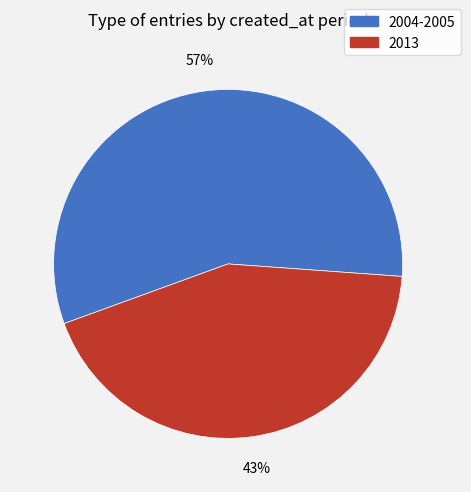

Does any single category account for the majority?

Yes